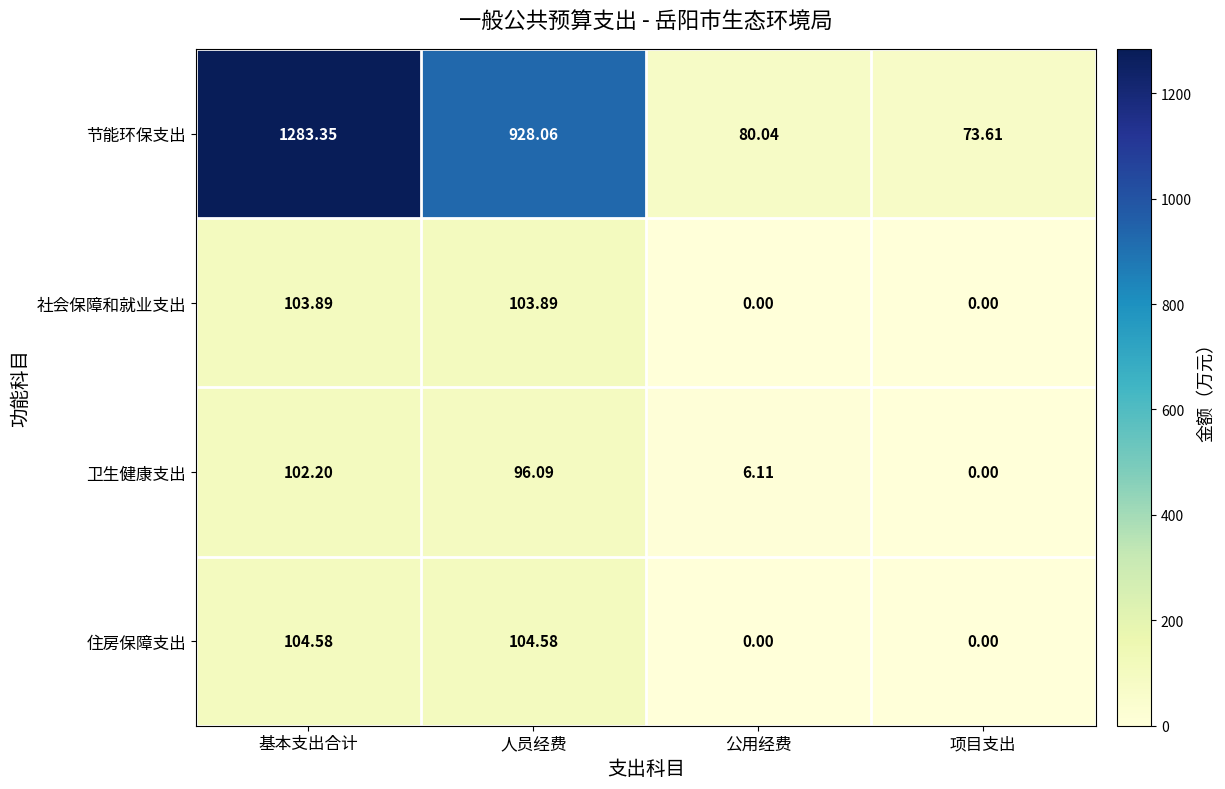

Where does the 节能环保支出 series first go above 928?

基本支出合计